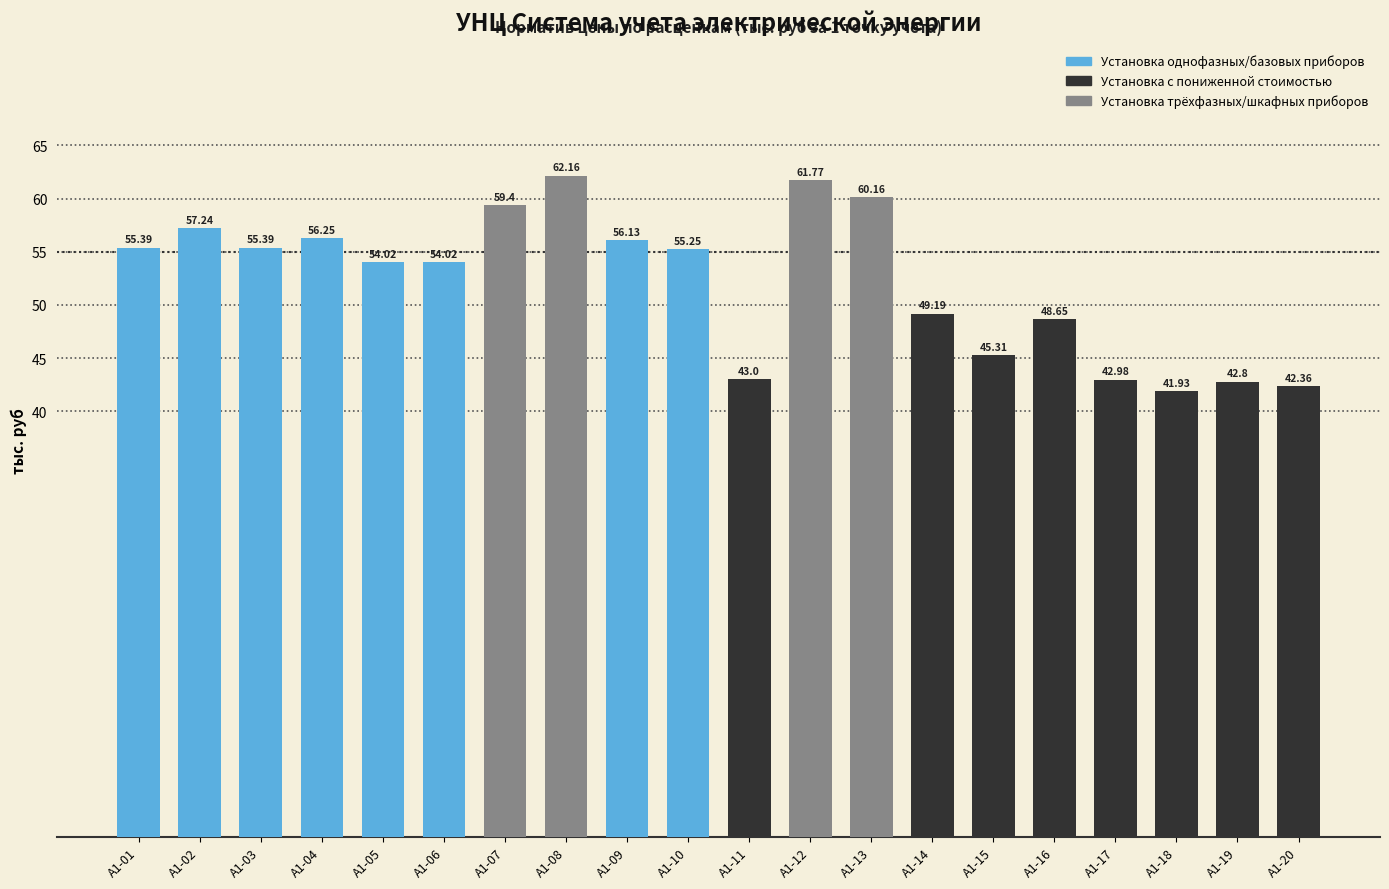

What is the average value?

52.2